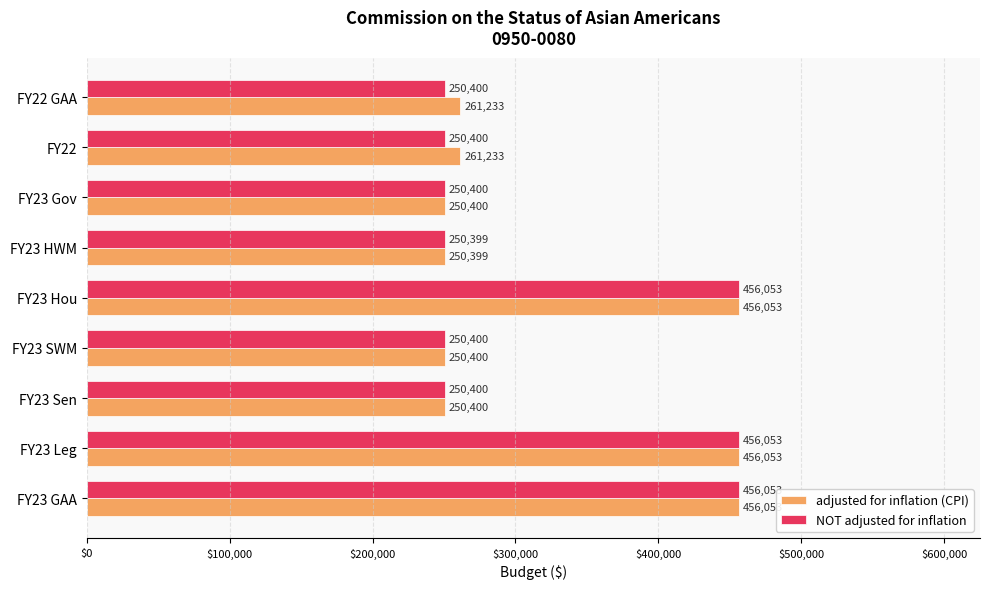

What is the total value across all series at FY23 SWM?

500800